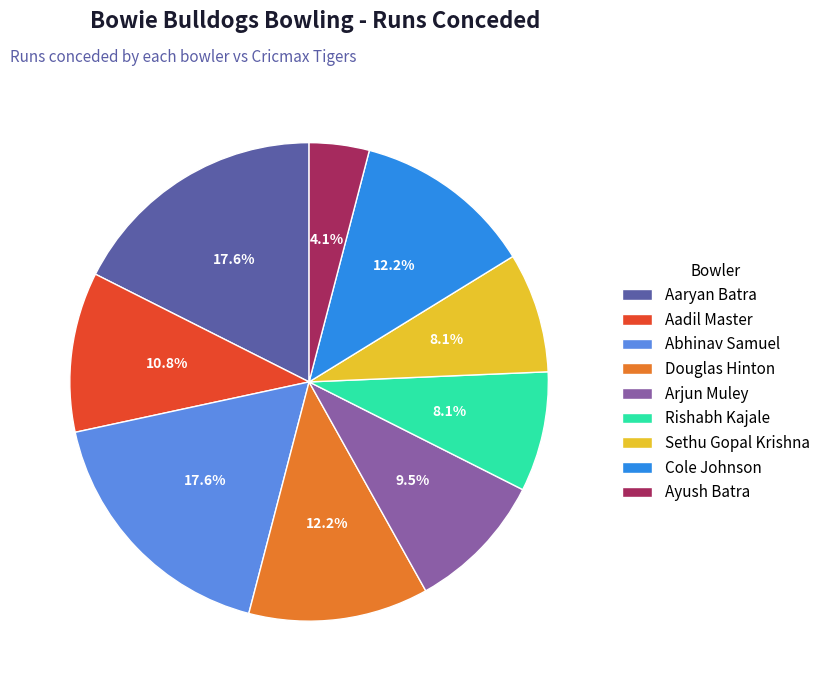

What is the ratio of the value at Douglas Hinton to the value at Ayush Batra?

3.0